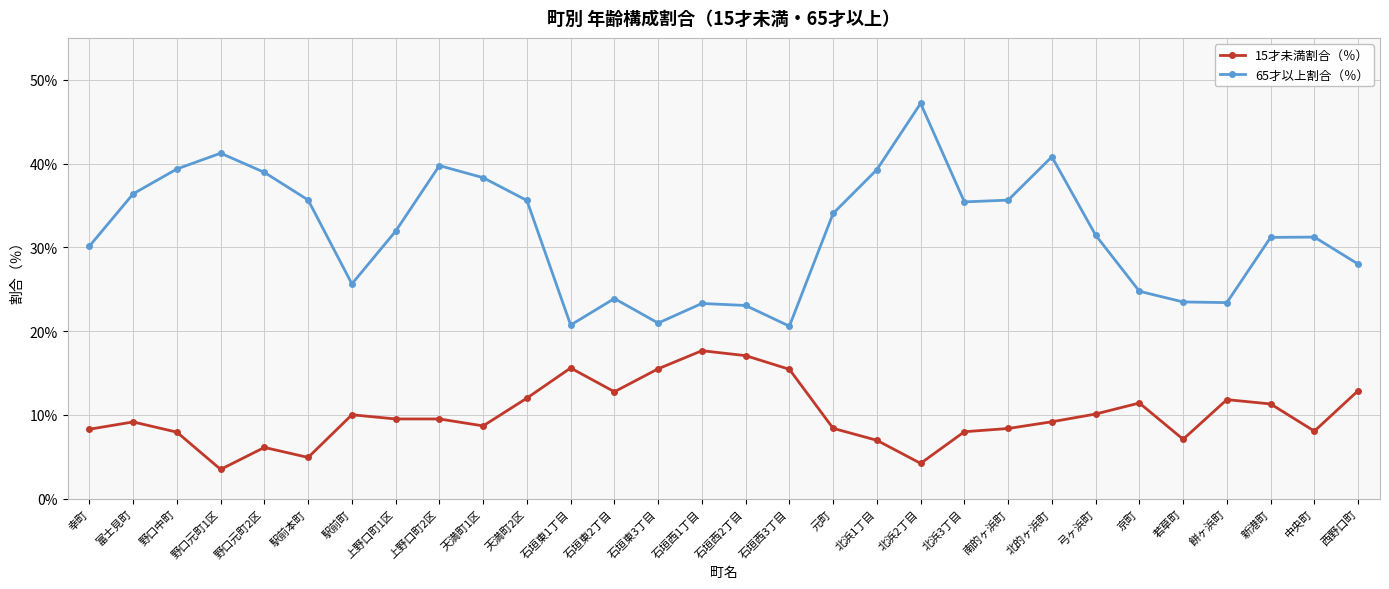

Where is the first local minimum for 15才未満割合（％）?

野口元町1区